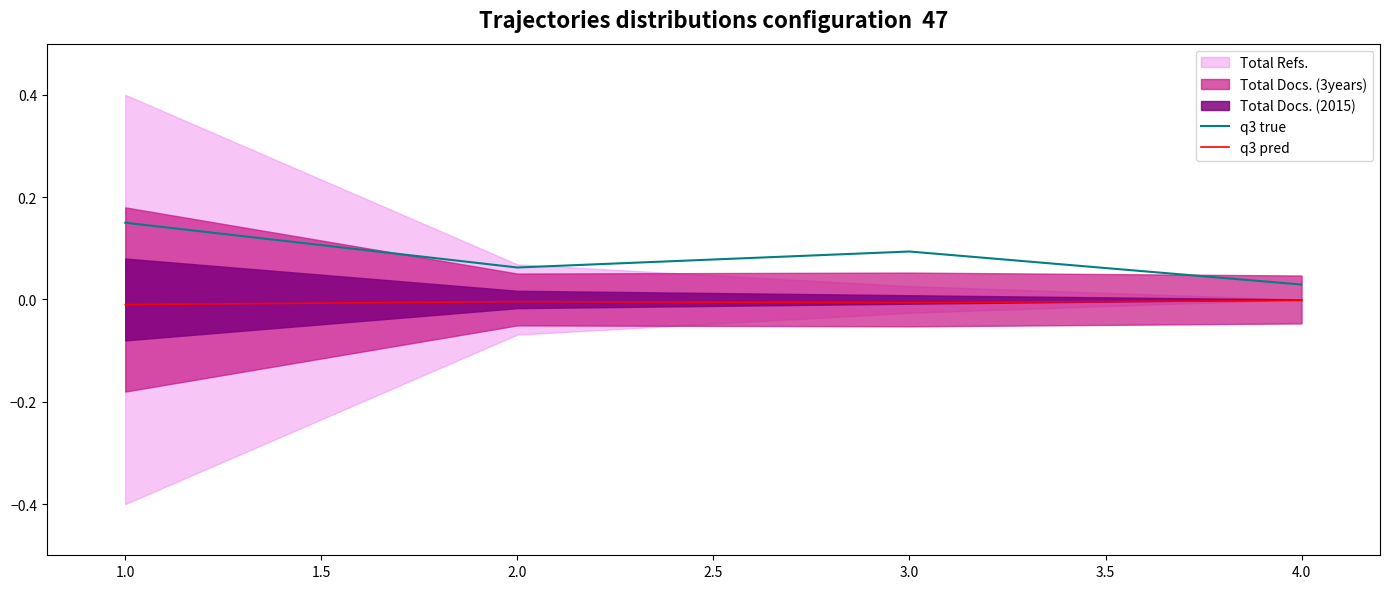

The value of q3 true at 3.0 is 0.1. True or false?

True